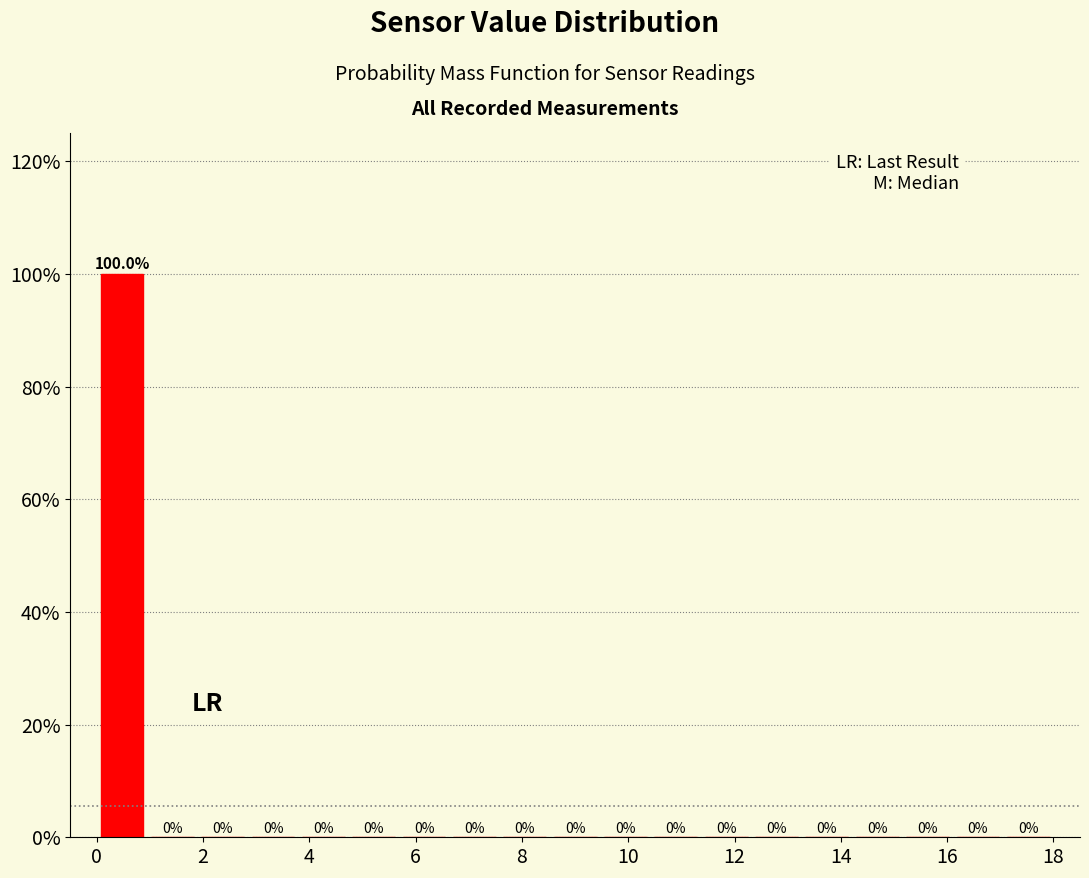

Reading left to right, list every bar in this chart as the range it spans on the x-axis followed by its height. The bar edges are not printed on the chart, so give them approximately, as read against the axis.

0.0 to 1.0: 100.0
1.0 to 1.8: 0.0
1.8 to 2.8: 0.0
2.8 to 3.8: 0.0
3.8 to 4.8: 0.0
4.8 to 5.6: 0.0
5.6 to 6.6: 0.0
6.6 to 7.6: 0.0
7.6 to 8.6: 0.0
8.6 to 9.4: 0.0
9.4 to 10.4: 0.0
10.4 to 11.4: 0.0
11.4 to 12.4: 0.0
12.4 to 13.2: 0.0
13.2 to 14.2: 0.0
14.2 to 15.2: 0.0
15.2 to 16.2: 0.0
16.2 to 17.0: 0.0
17.0 to 18.0: 0.0